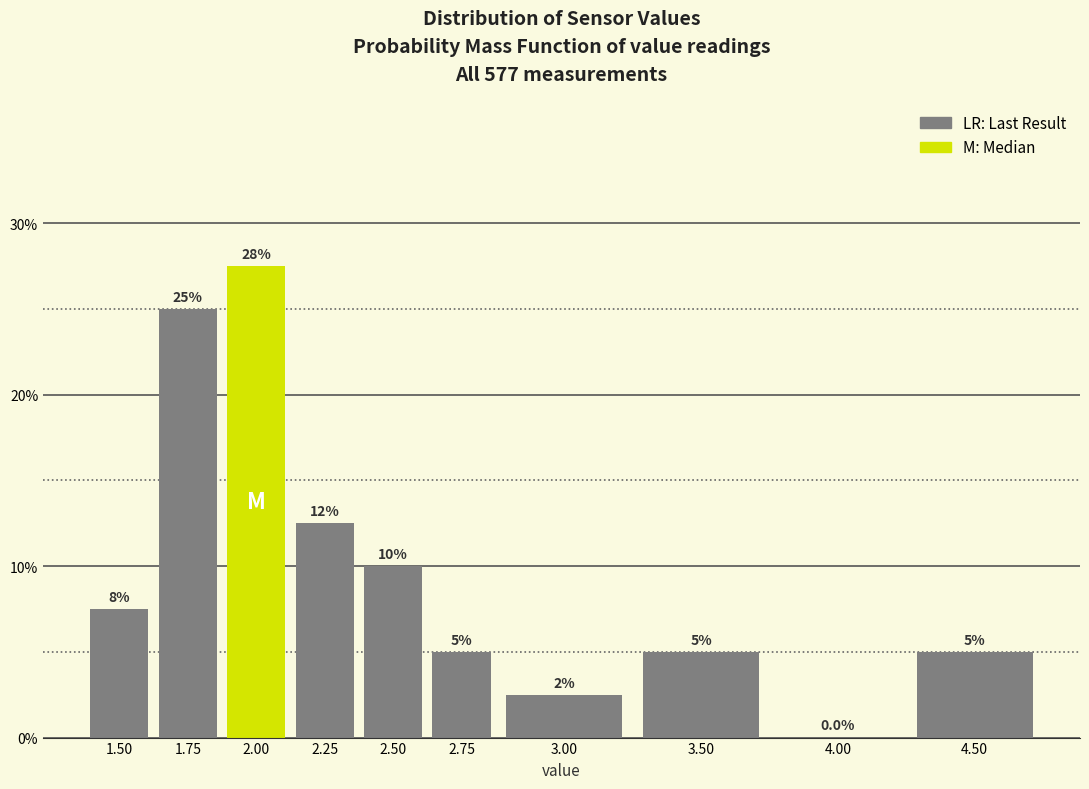

Reading left to right, transcribe all the data shown in this chart.

1.50=7.5	1.75=25.0	2.00=27.5	2.25=12.5	2.50=10.0	2.75=5.0	3.00=2.5	3.50=5.0	4.00=0.0	4.50=5.0